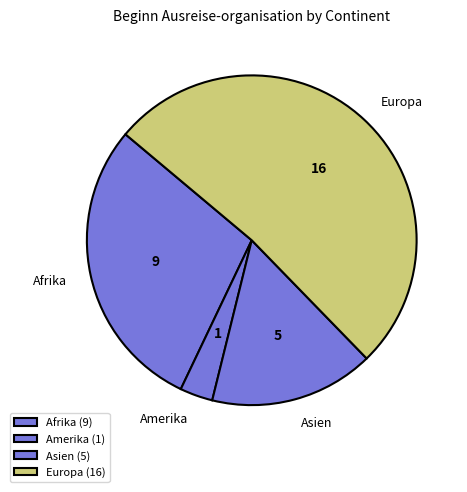

How many slices are in this pie chart?

4